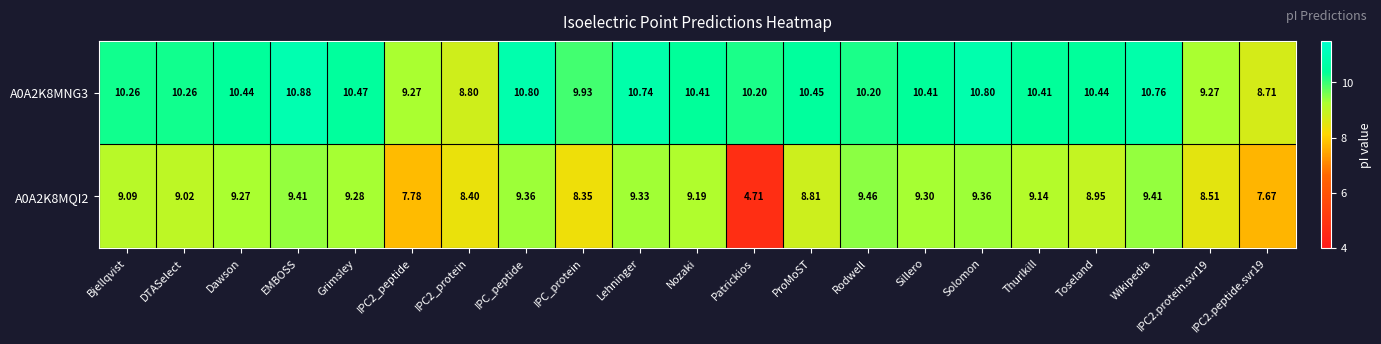

Is the value of A0A2K8MQI2 at Nozaki greater than the value of A0A2K8MNG3 at Solomon?

No